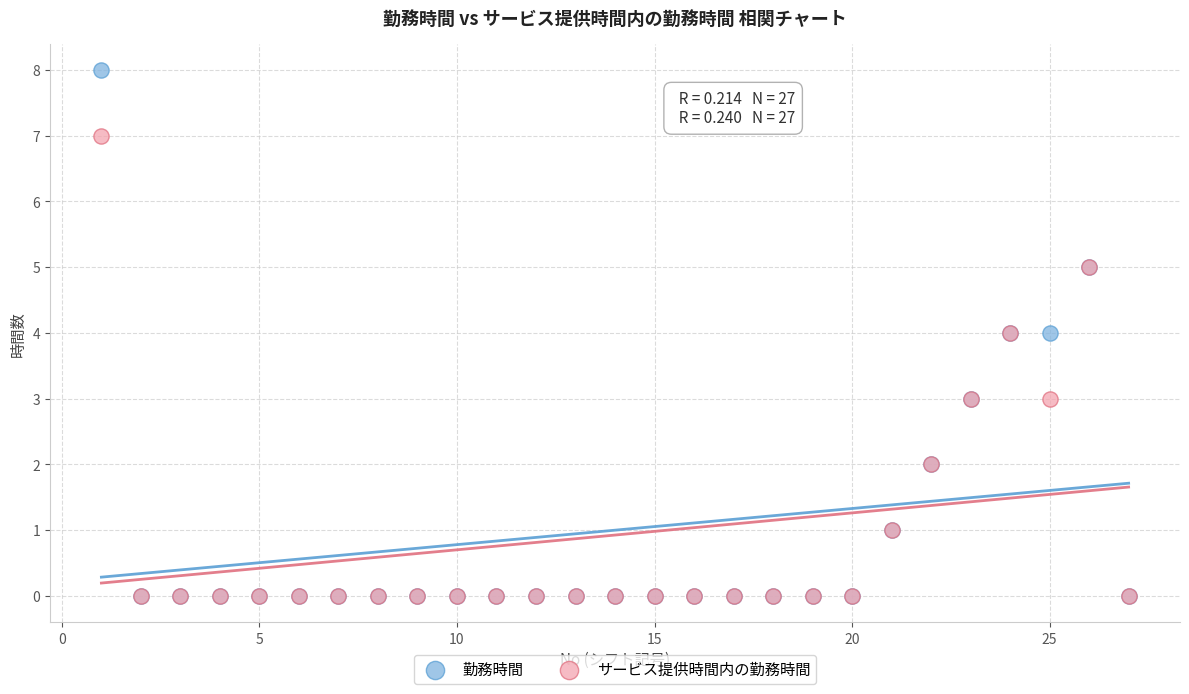

Which series has the widest spread of Y values?

勤務時間